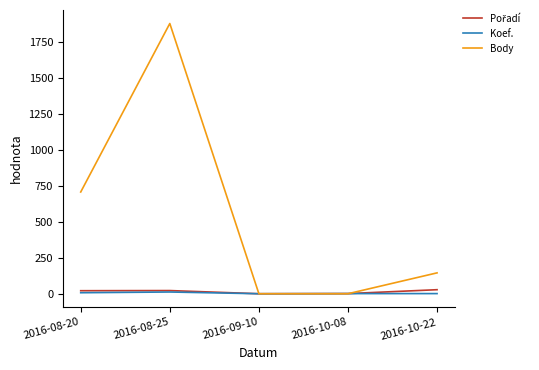

Which series has the widest spread of values?

Body